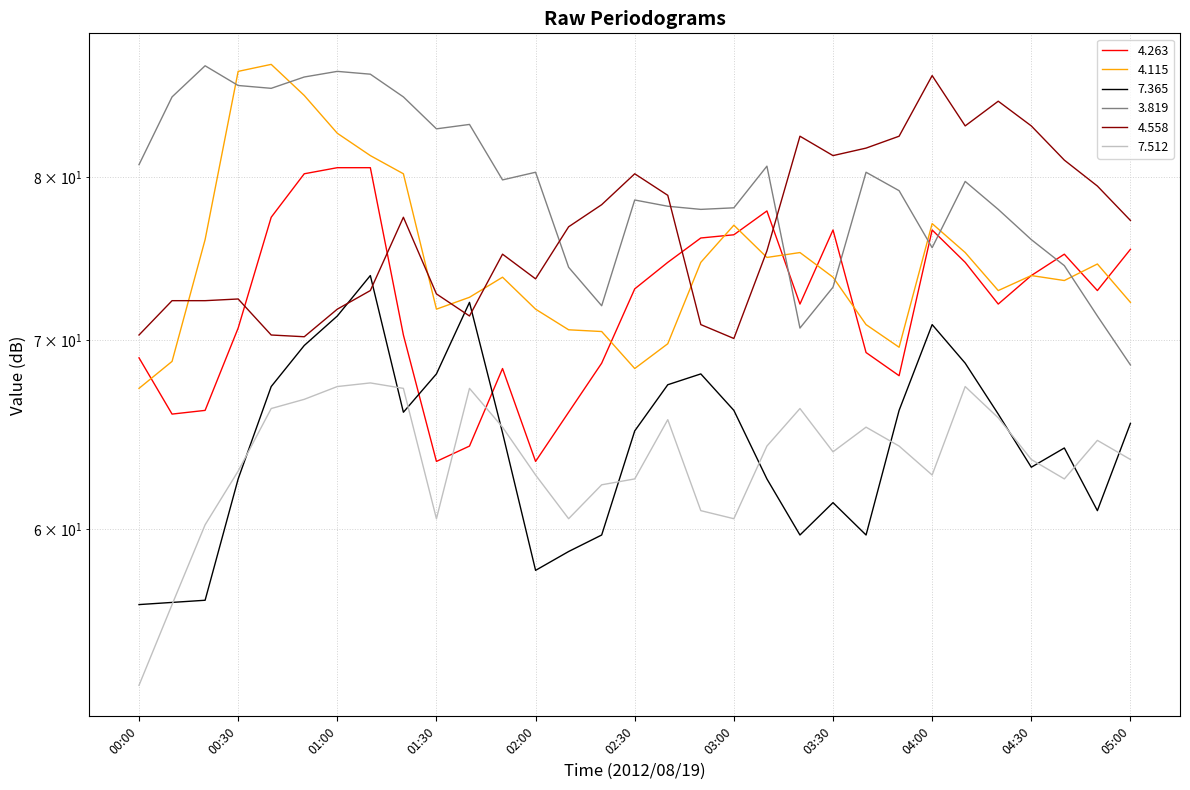

What is the maximum value for 3.819?

87.6